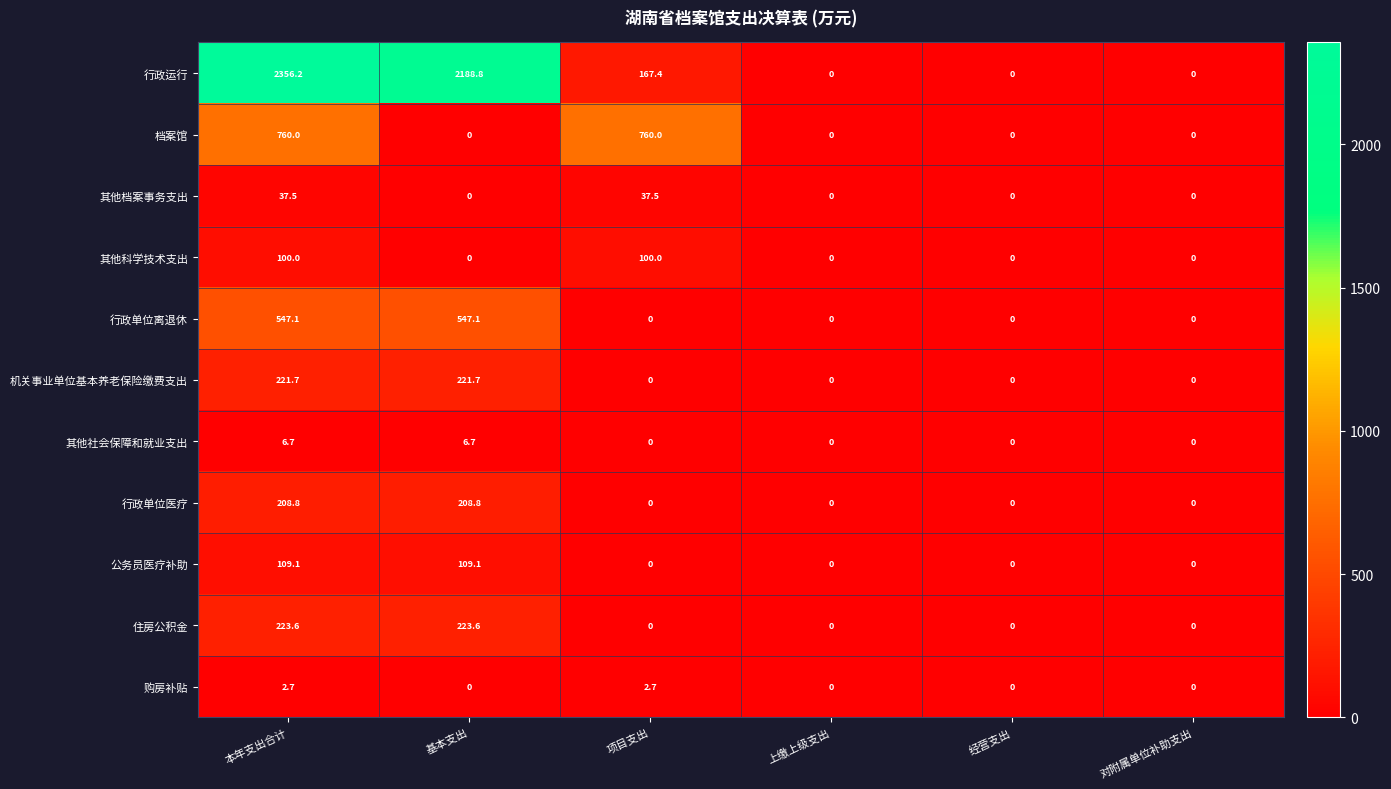

What is the difference between the highest and lowest values at 基本支出?

2188.8